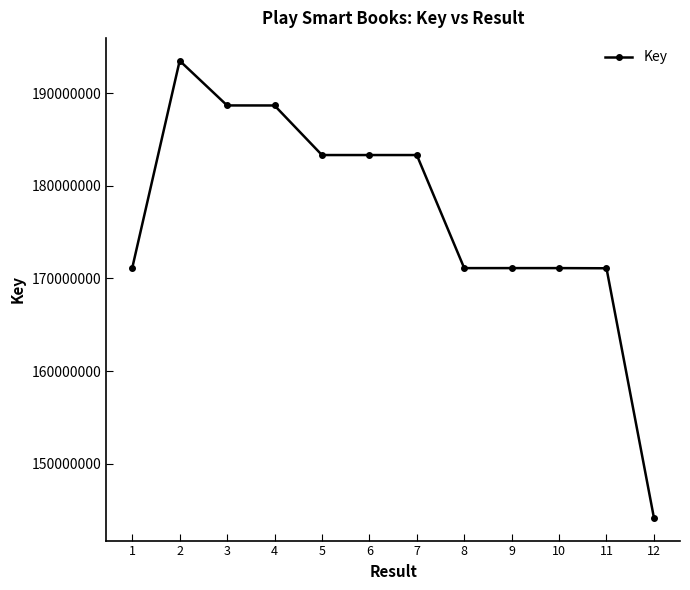

How many distinct data groups are displayed?

1